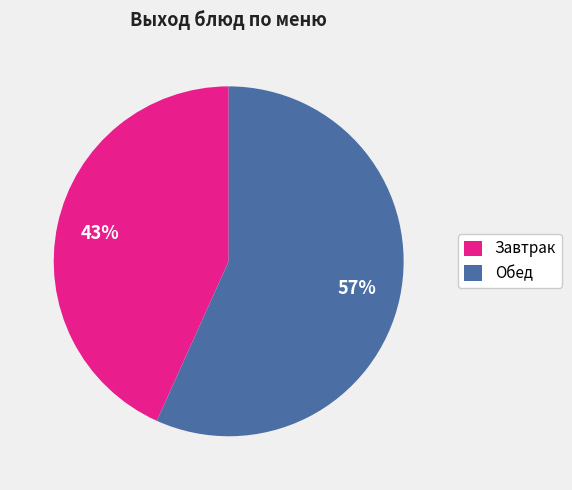

To the nearest percent, what is the average slice percentage?

50%